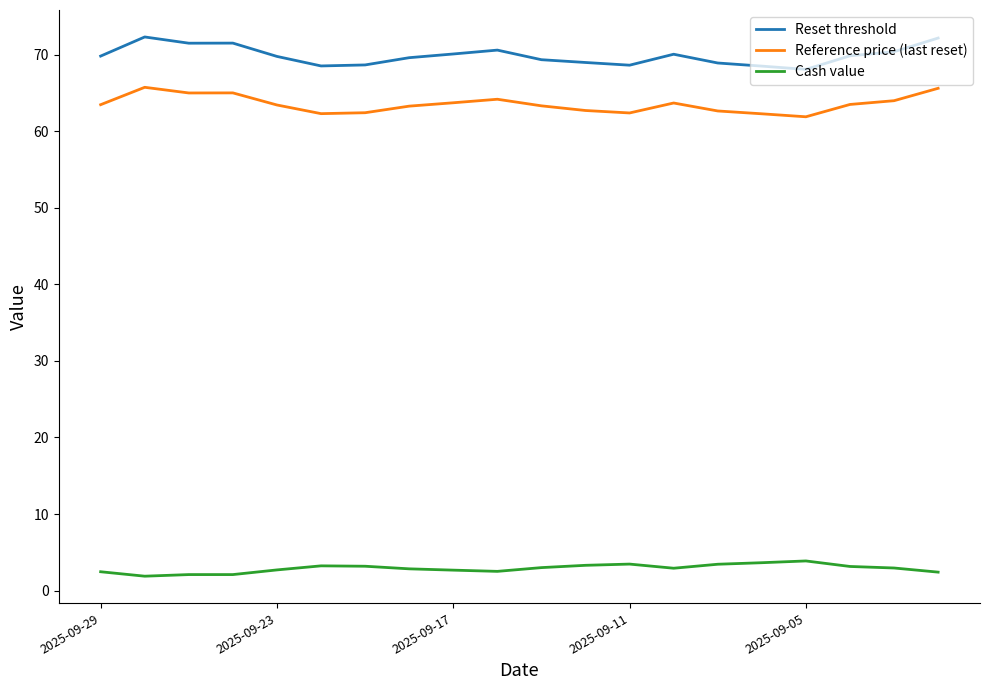

Which series has the largest total across all categories?

Reset threshold